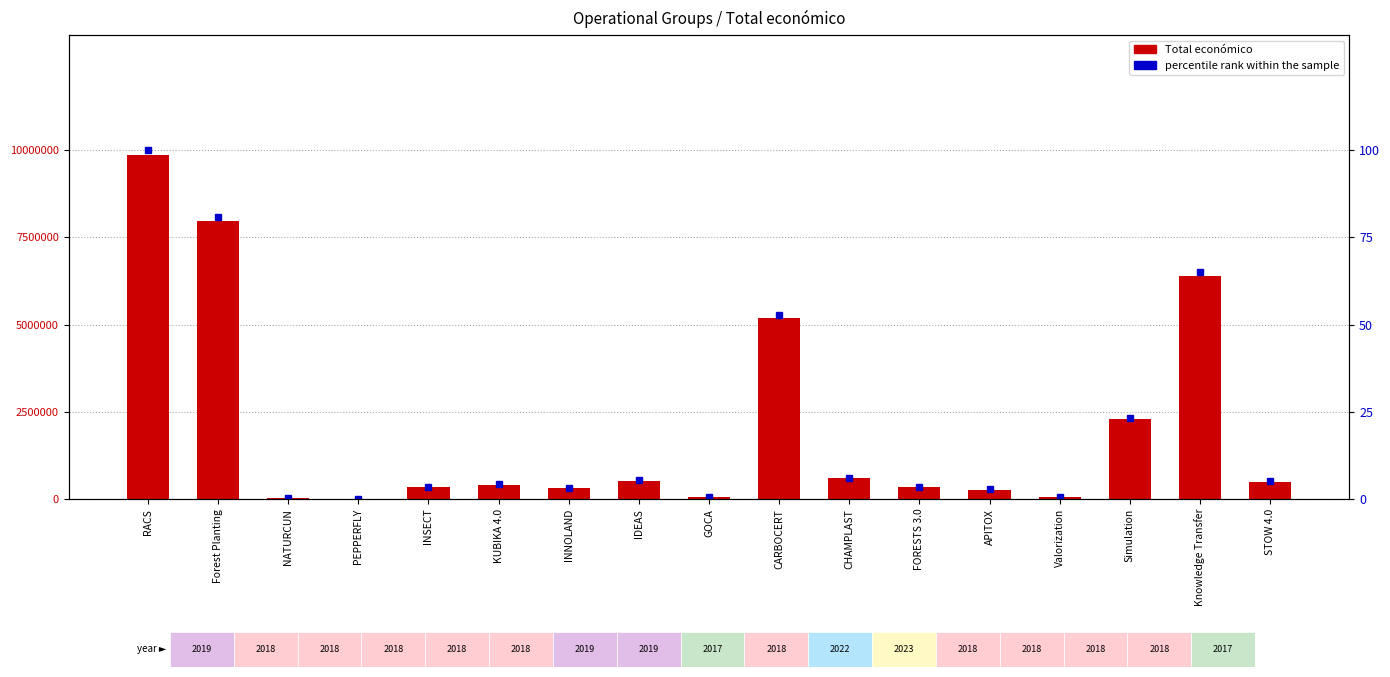

What is the sum of all percentile rank within the sample values?

356.9